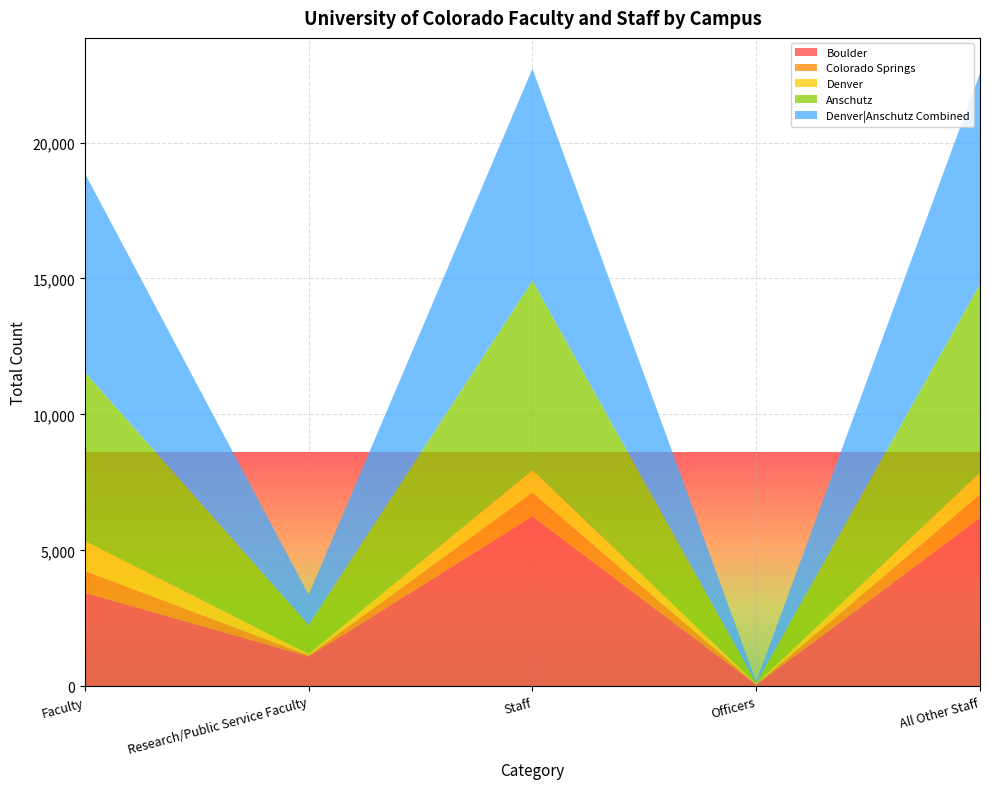

Reading right to left, extract all data points from this chart.

Boulder: All Other Staff=6194	Officers=52	Staff=6246	Research/Public Service Faculty=1099	Faculty=3440
Colorado Springs: All Other Staff=856	Officers=18	Staff=874	Research/Public Service Faculty=36	Faculty=804
Denver: All Other Staff=811	Officers=21	Staff=832	Research/Public Service Faculty=55	Faculty=1103
Anschutz: All Other Staff=6935	Officers=29	Staff=6964	Research/Public Service Faculty=1061	Faculty=6207
Denver|Anschutz Combined: All Other Staff=7746	Officers=50	Staff=7796	Research/Public Service Faculty=1116	Faculty=7310